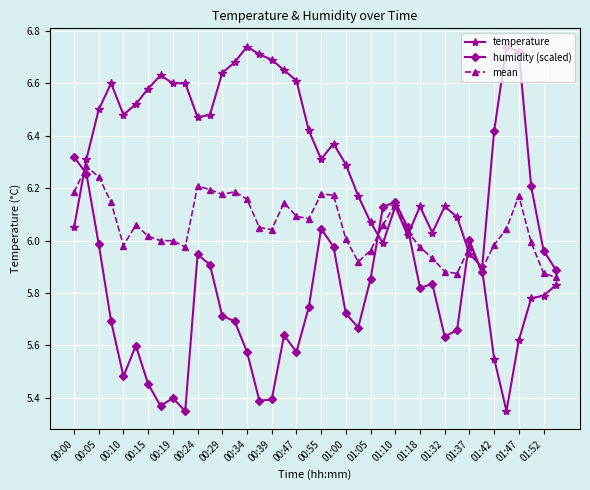

Which series has the largest total across all categories?

temperature